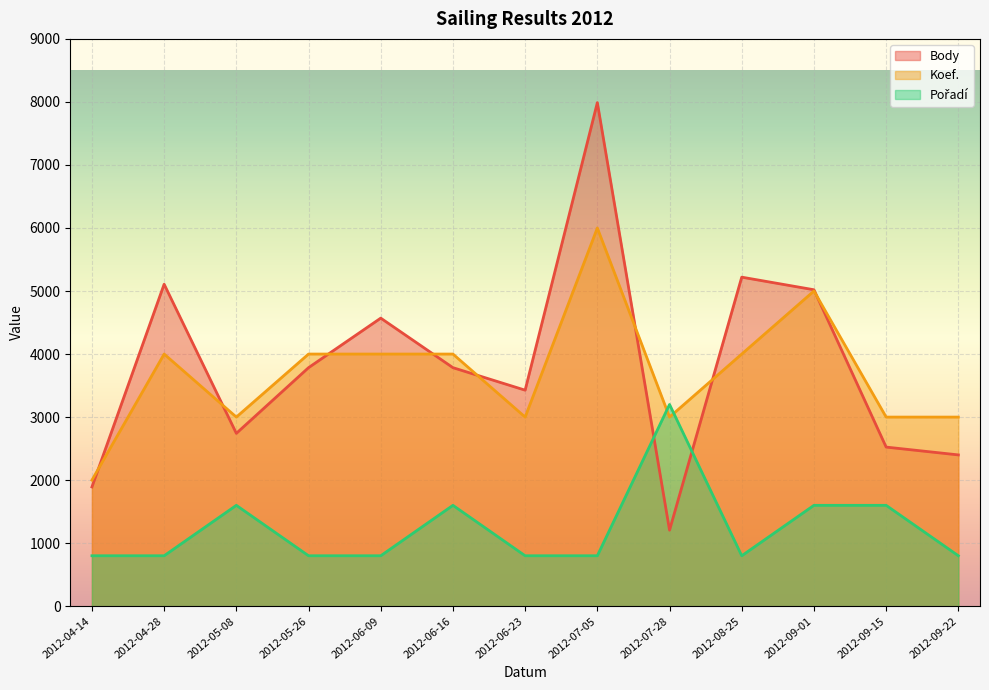

At which category is the sum across all series the highest?

2012-07-05